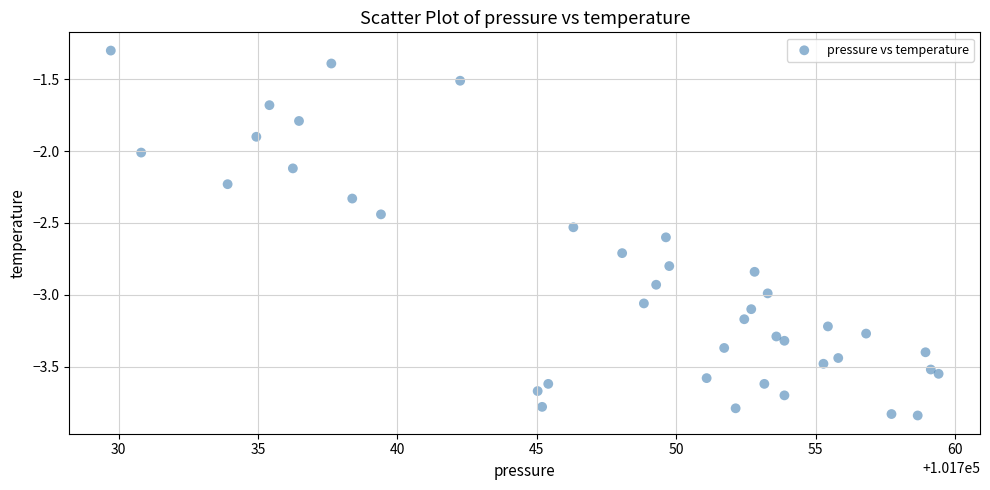

What is the range of Y values (max minus min)?

2.5